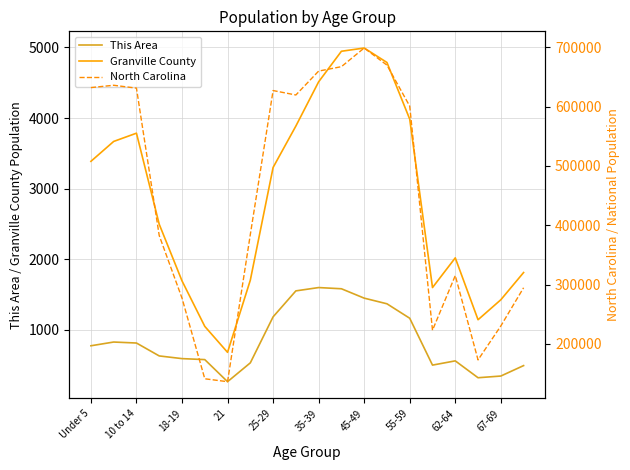

What is the maximum value shown in the chart?

698753